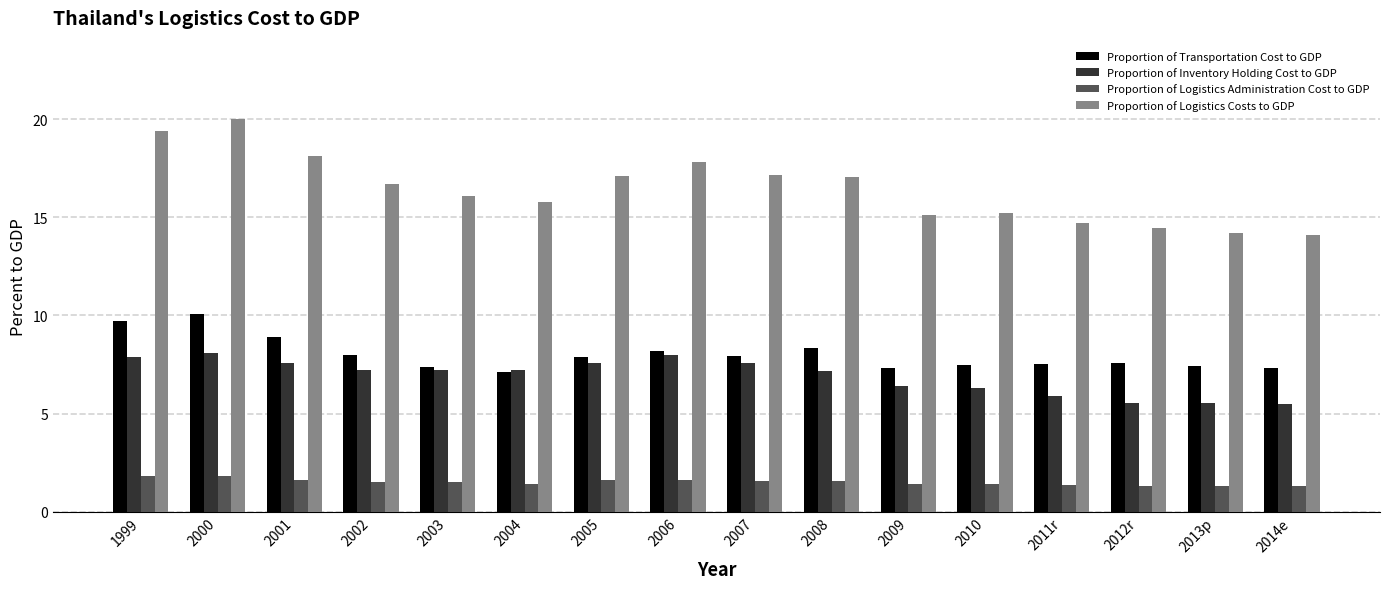

What is the total value across all series at 2003?

32.2